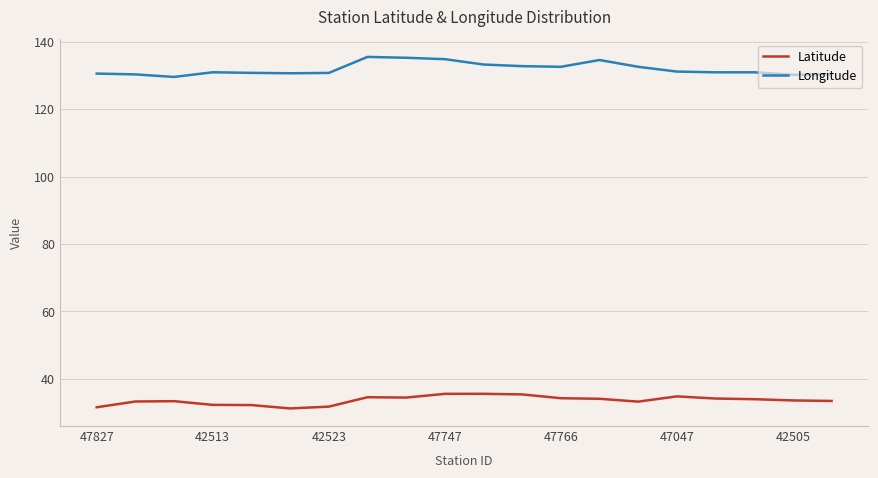

How many lines are shown in the chart?

2